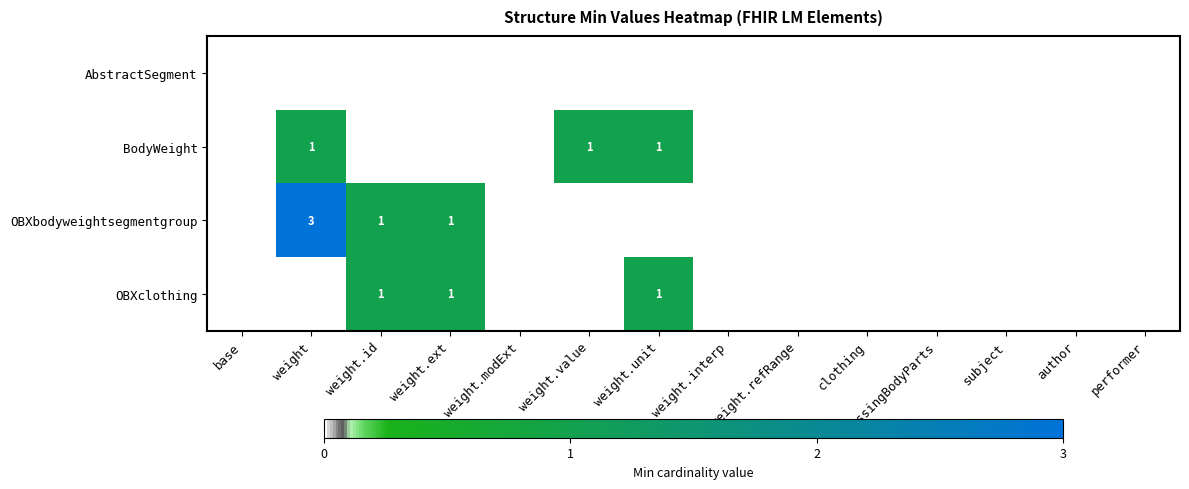

Which label corresponds to the largest value in the chart?

weight